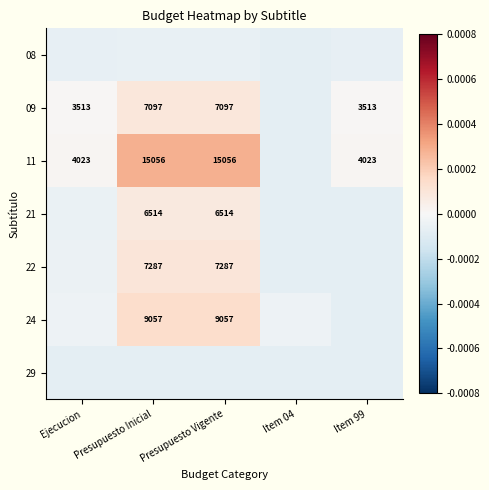

Which category has the highest value across all series?

Presupuesto Inicial